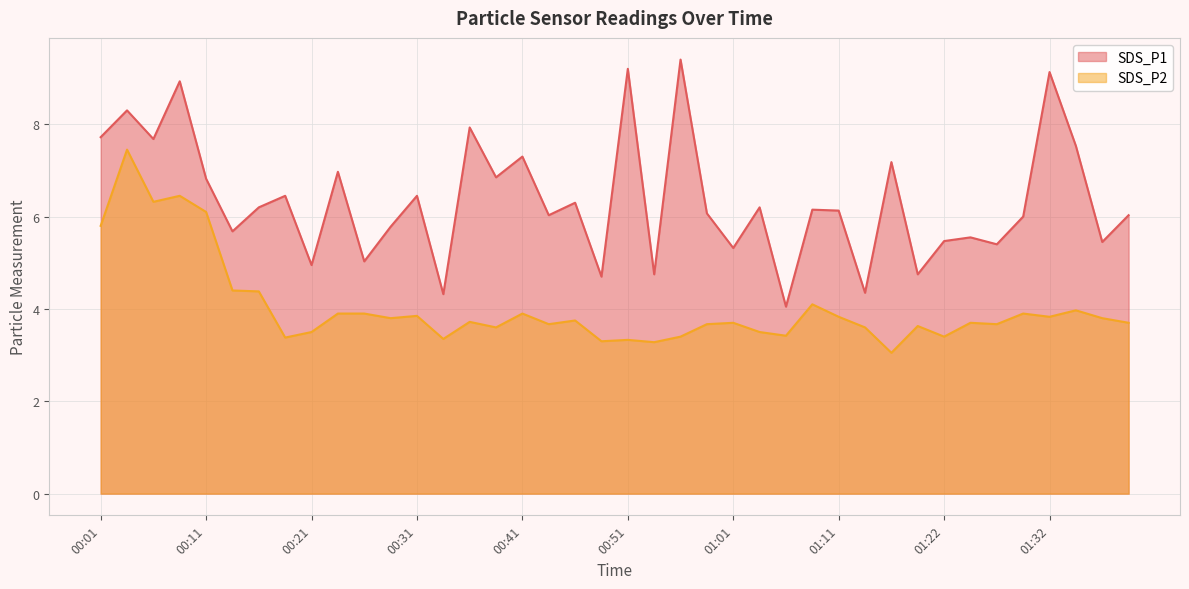

True or false: SDS_P2 and SDS_P1 cross at least once.

False